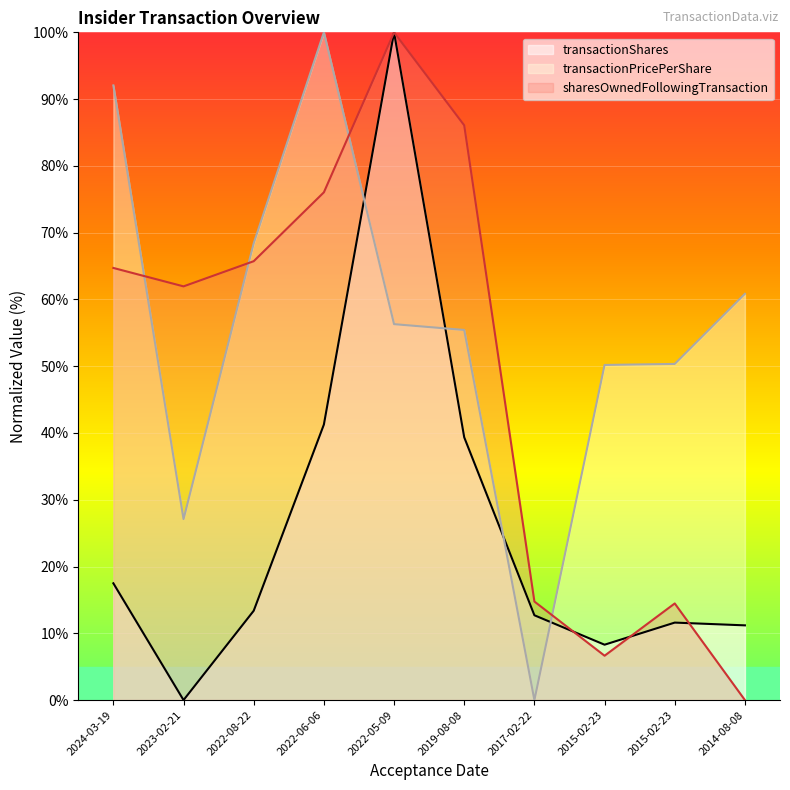

At how many categories does at least one series exceed 35?

9